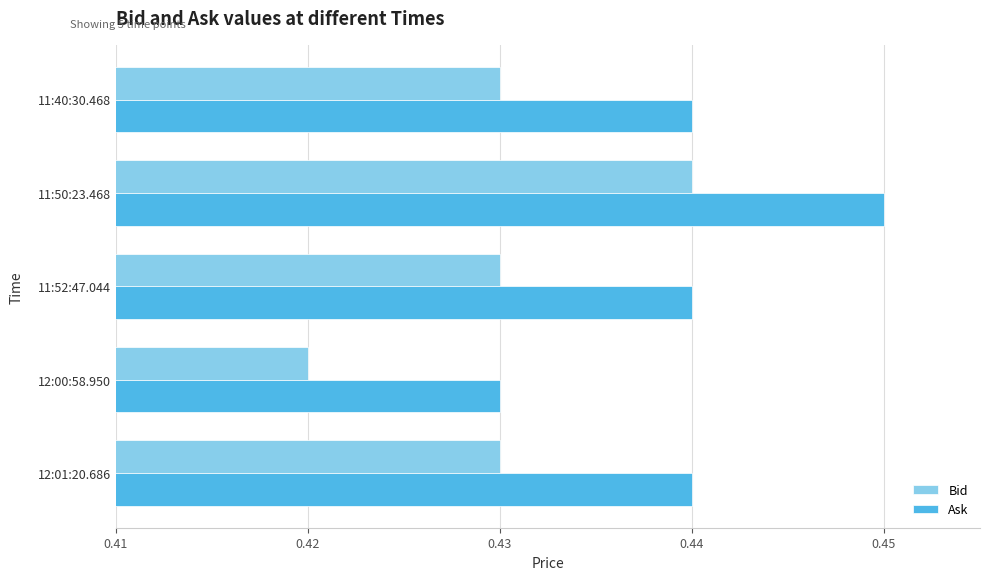

How many categories are shown in the chart?

5